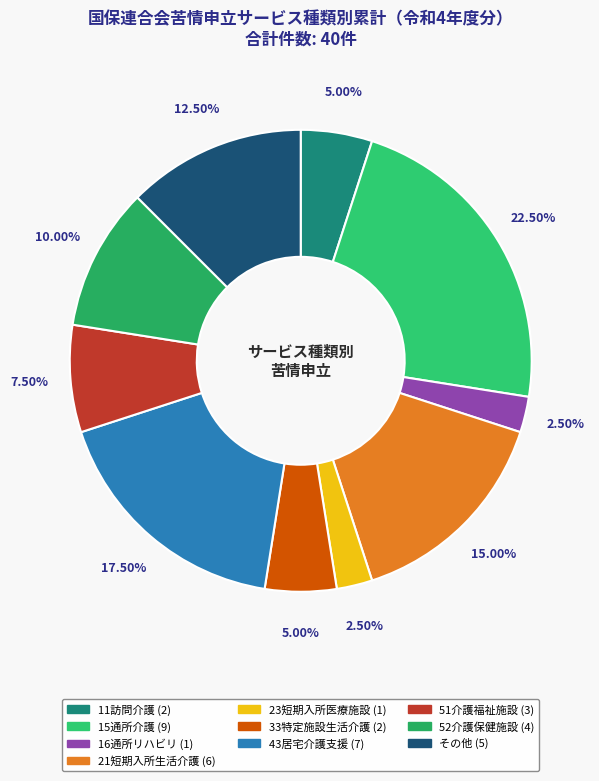

Is there any slice that represents more than half of the pie?

No